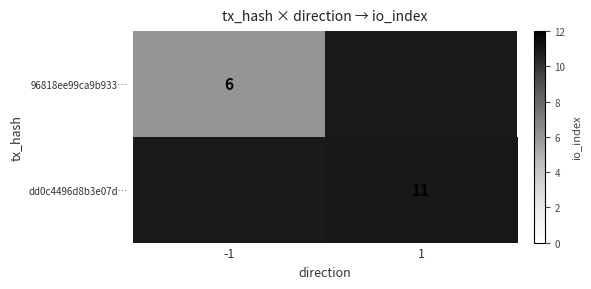

How many series are shown in this chart?

2